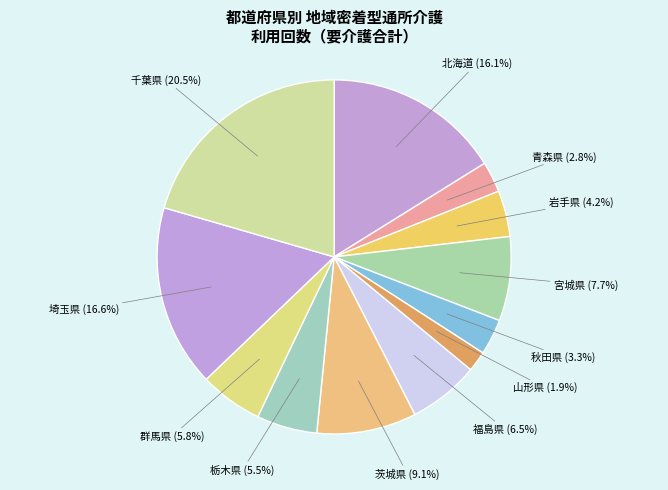

Count the number of slices in the pie.

12